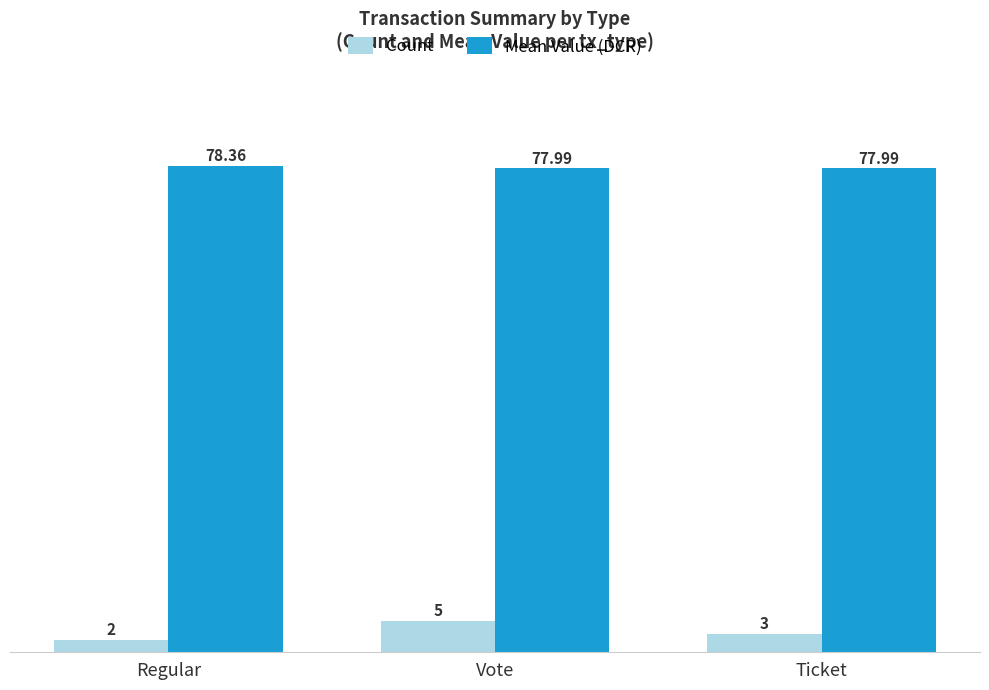

Which series has the largest range (max minus min)?

Count